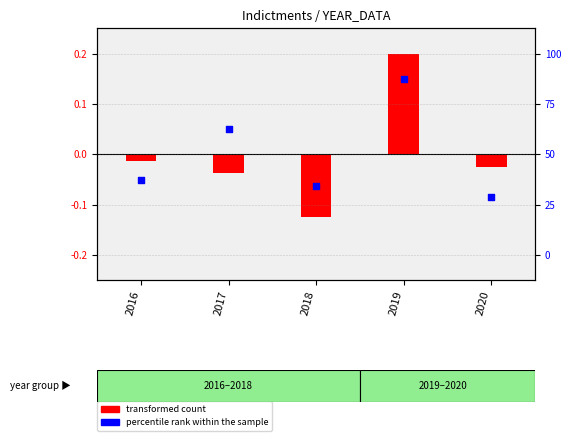

Is the value of transformed count at 2020 greater than the value of percentile rank within the sample at 2019?

No